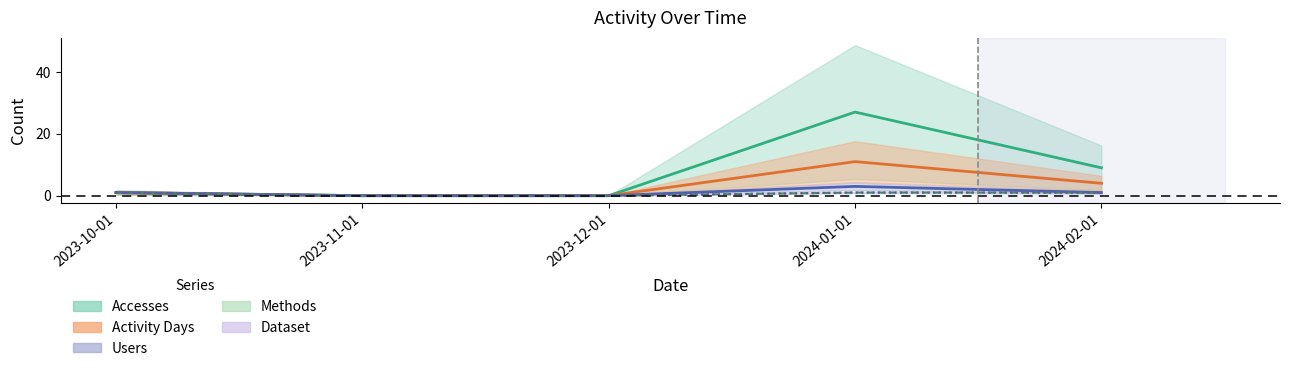

Where is Methods nearest to the value 0?

2023-11-01